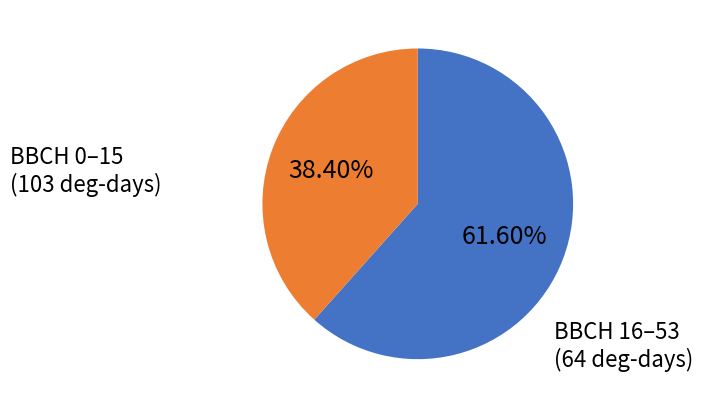

Does any single category account for the majority?

Yes